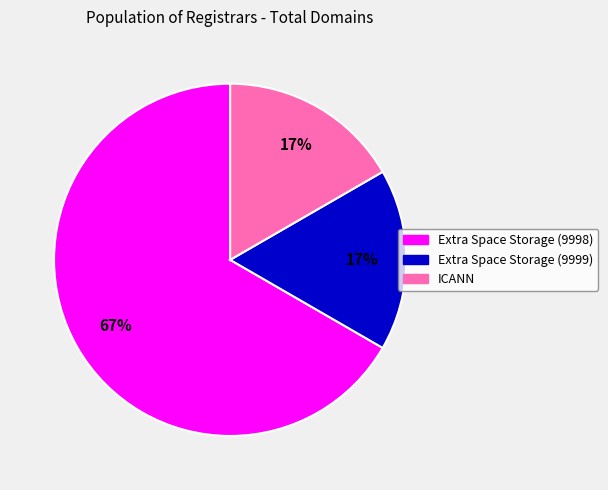

Is there any slice that represents more than half of the pie?

Yes